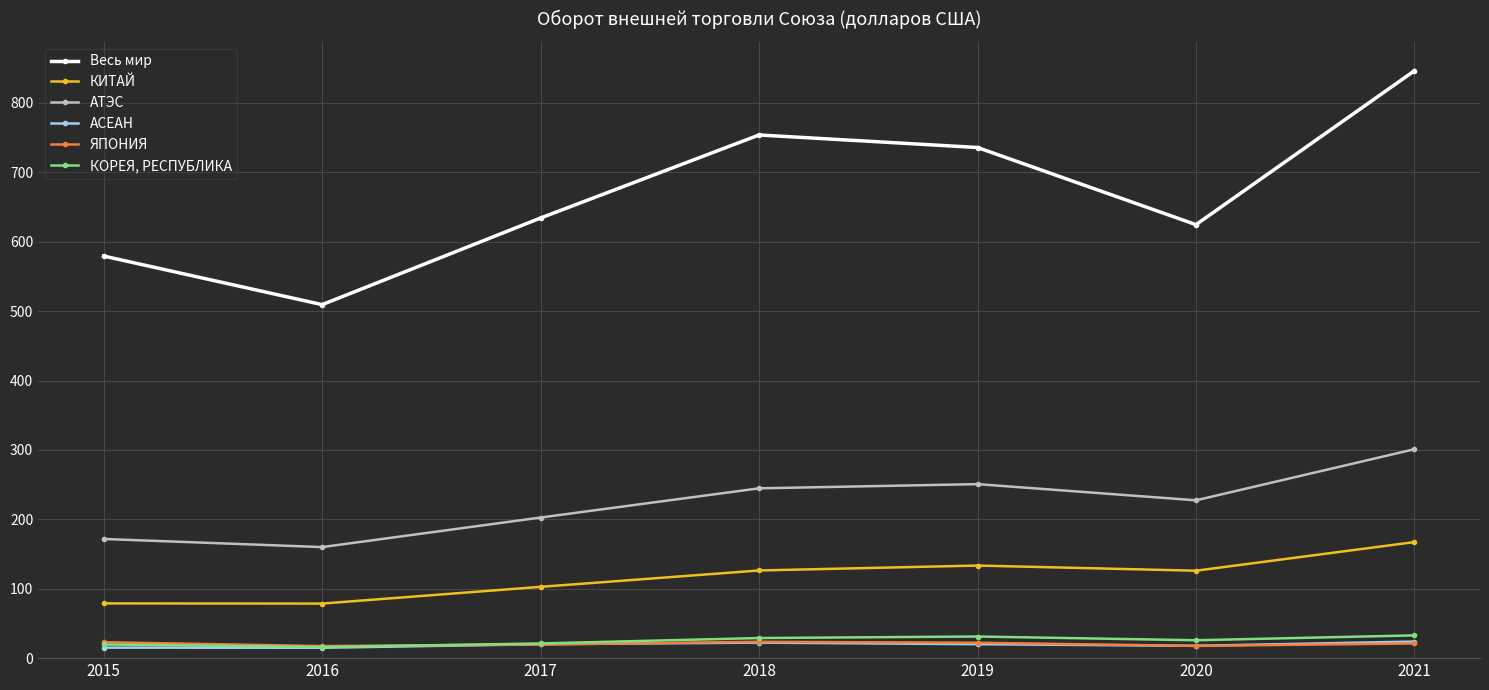

How many values in the КИТАЙ series are below 125?

3